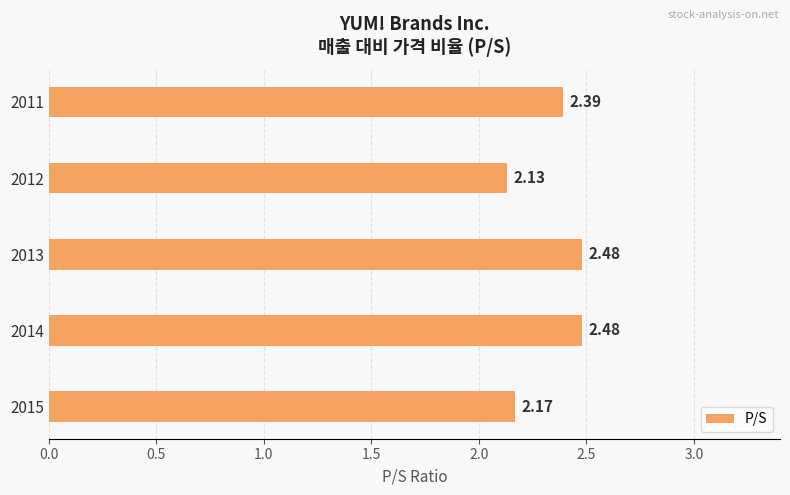

Approximately how many times larger is the value at 2012 compared to 2014?

0.9